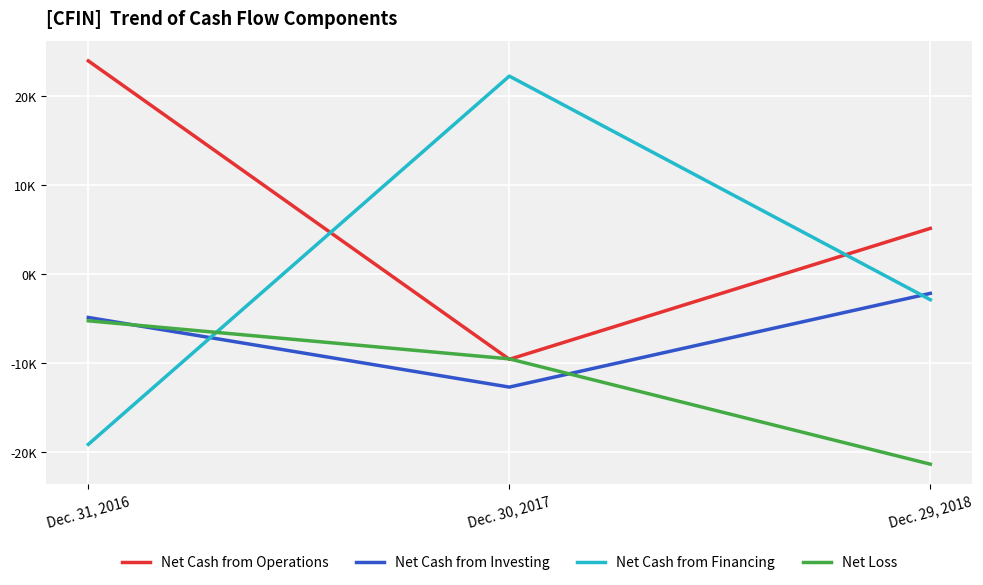

Does the chart display data point markers on the line(s)?

No